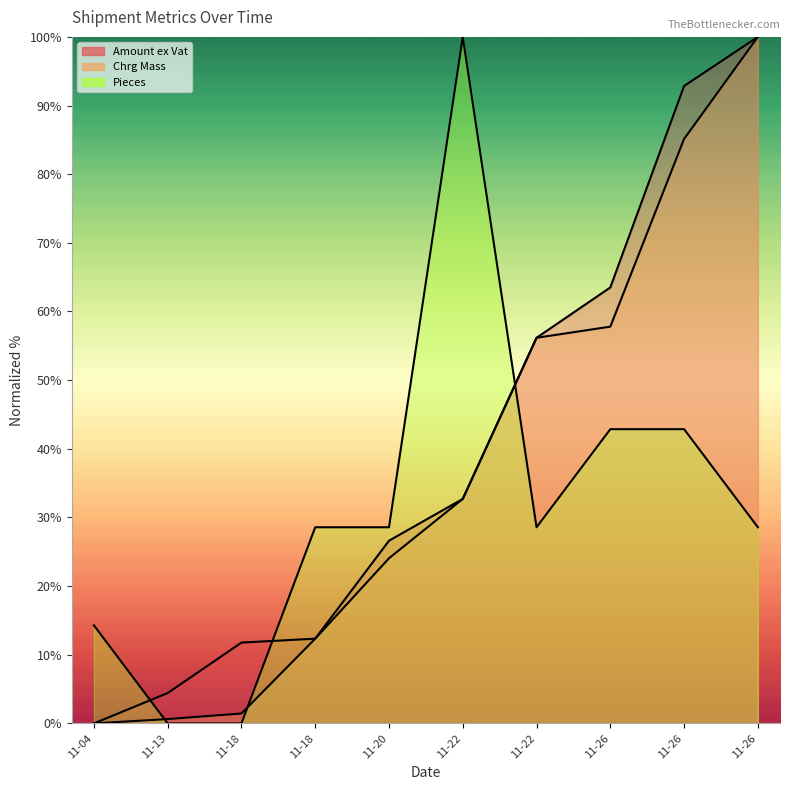

Which category has the highest value in the Amount ex Vat series?

11-26